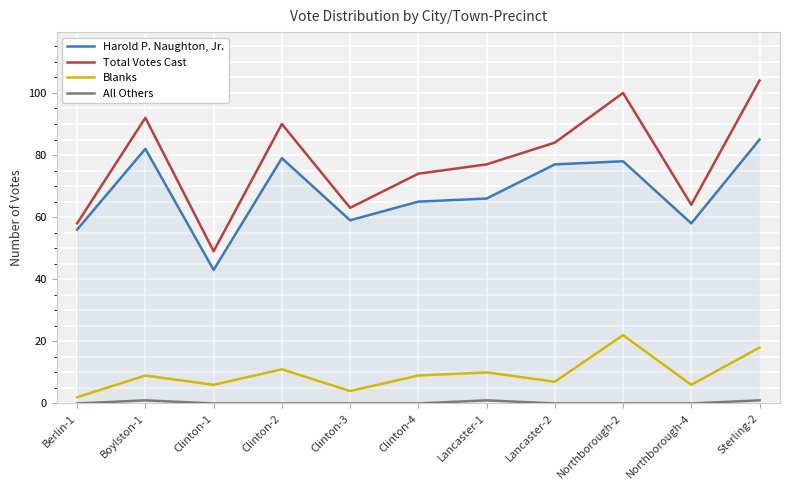

True or false: Blanks and Total Votes Cast cross at least once.

False